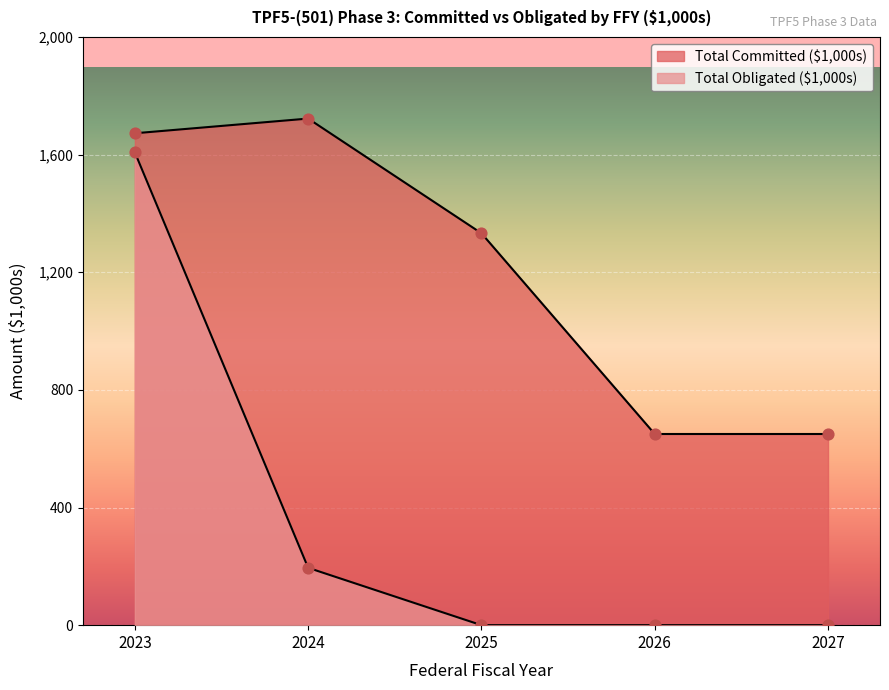

What are all the series names shown in the legend?

Total Committed ($1,000s), Total Obligated ($1,000s)